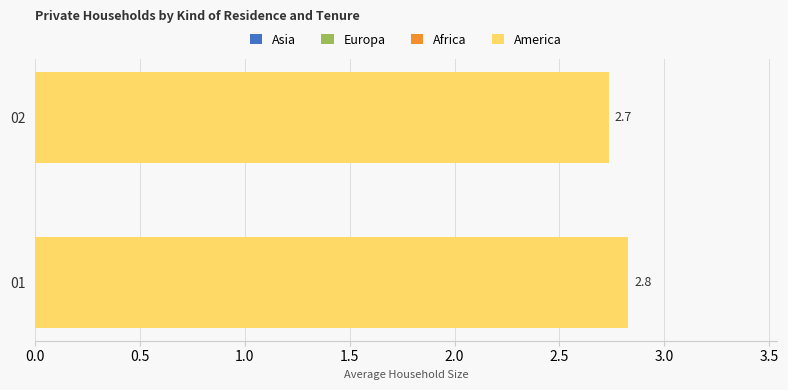

What is the smallest value displayed?

2.7